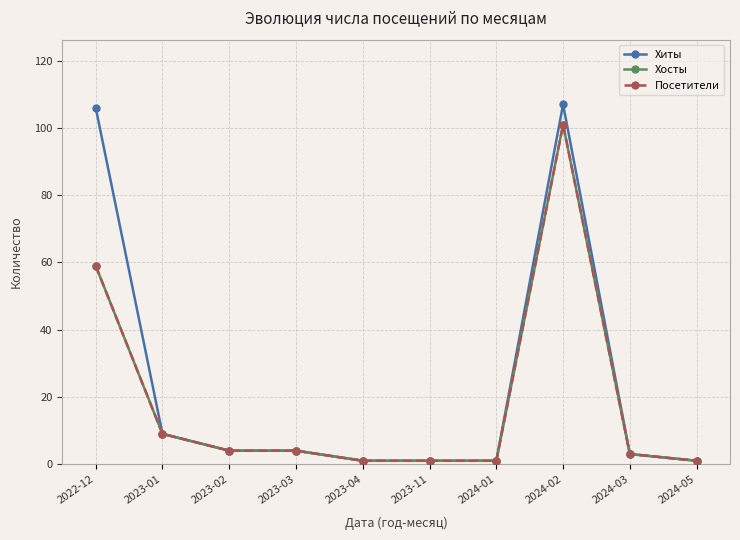

Reading right to left, list all the values displayed in this chart.

Хиты: 2024-05=1	2024-03=3	2024-02=107	2024-01=1	2023-11=1	2023-04=1	2023-03=4	2023-02=4	2023-01=9	2022-12=106
Хосты: 2024-05=1	2024-03=3	2024-02=101	2024-01=1	2023-11=1	2023-04=1	2023-03=4	2023-02=4	2023-01=9	2022-12=59
Посетители: 2024-05=1	2024-03=3	2024-02=101	2024-01=1	2023-11=1	2023-04=1	2023-03=4	2023-02=4	2023-01=9	2022-12=59